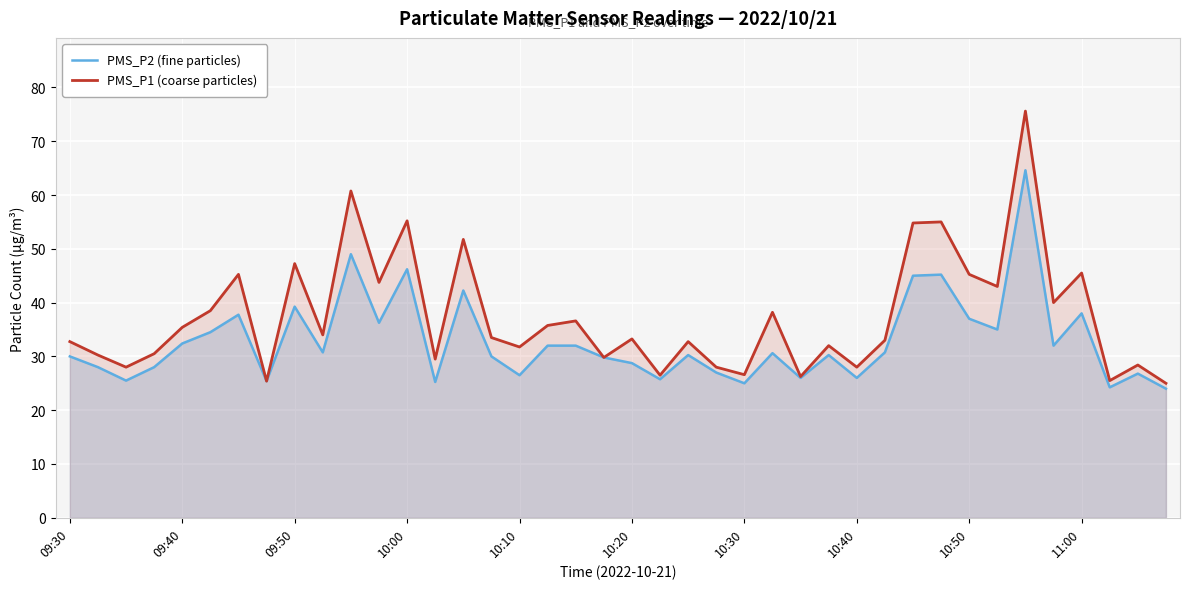

What is the lowest value of the PMS_P1 (coarse particles) series?

25.0